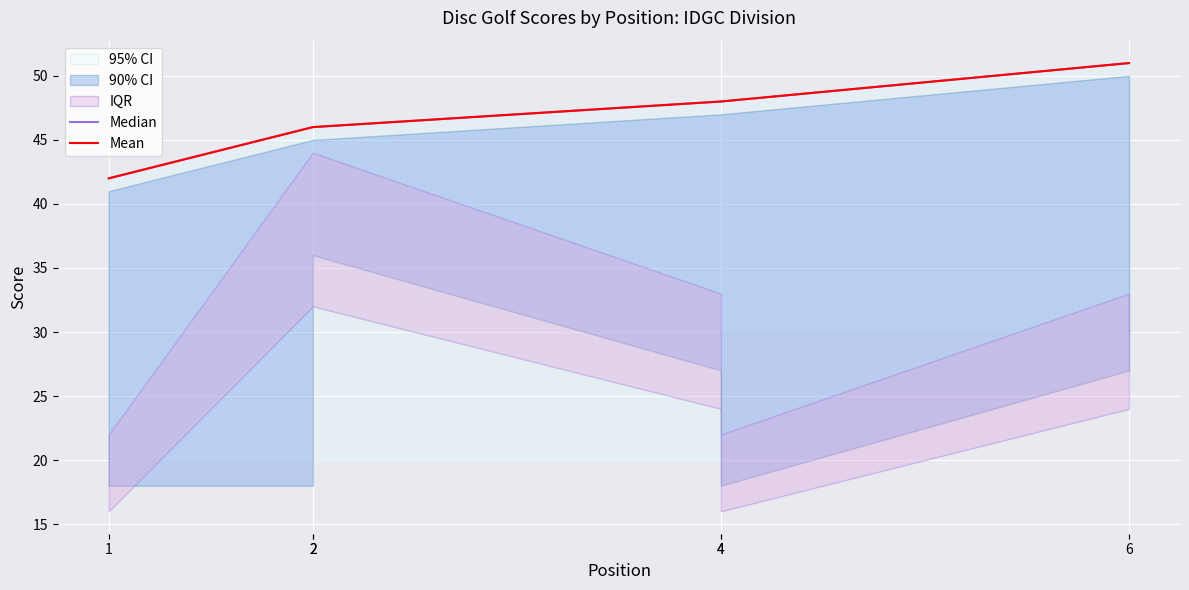

What is the sum of the Median values at 1 and 4?

90